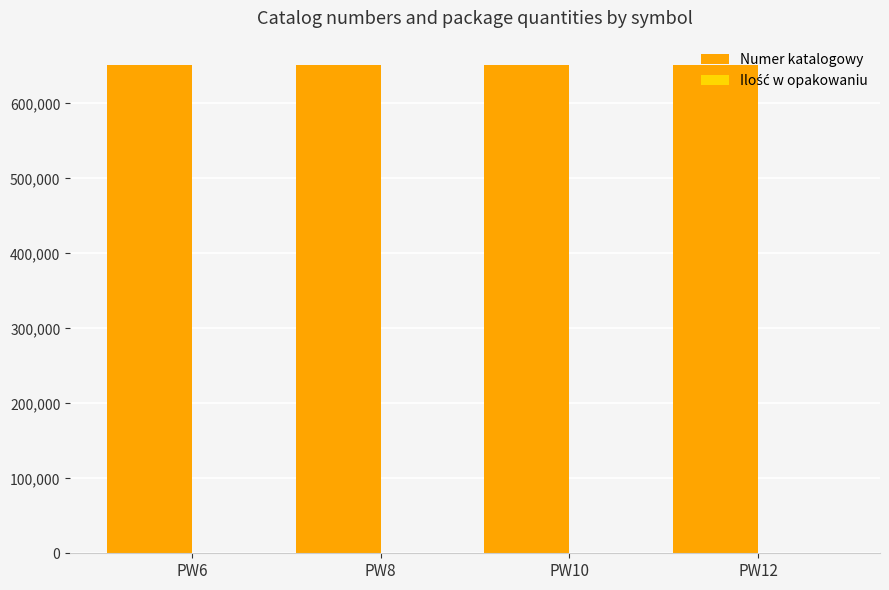

Which series has the largest total across all categories?

Numer katalogowy